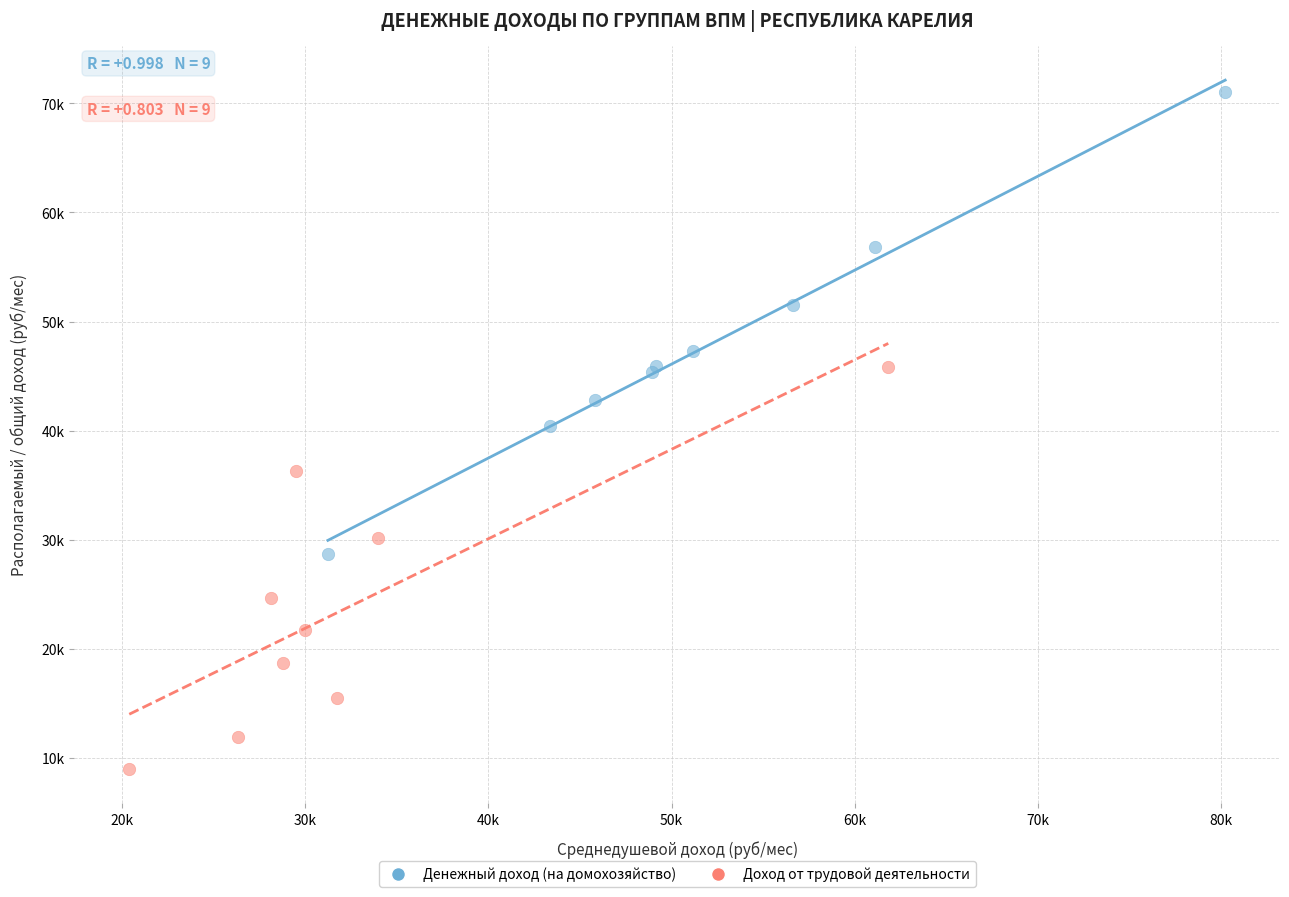

What are all the series names shown in the legend?

Денежный доход (на домохозяйство), Доход от трудовой деятельности